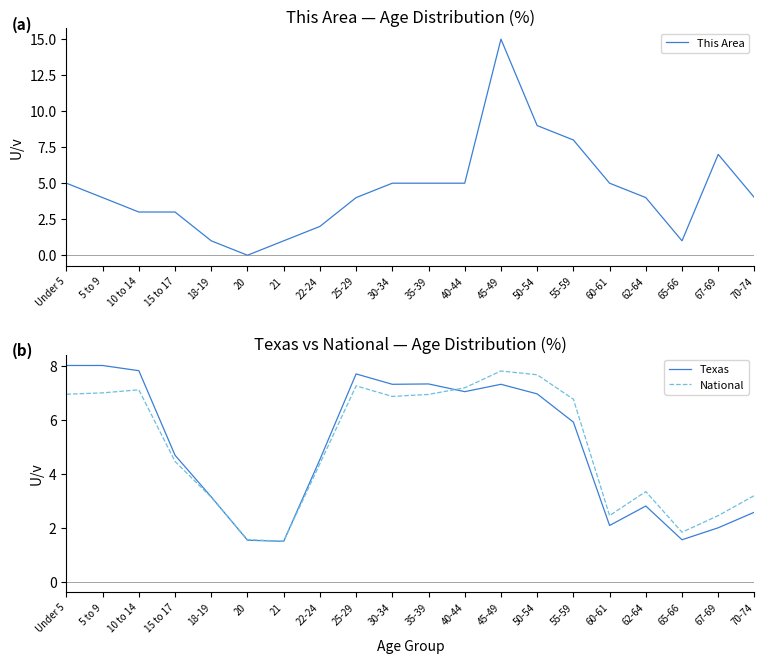

What are all the series names shown in the legend?

This Area, Texas, National